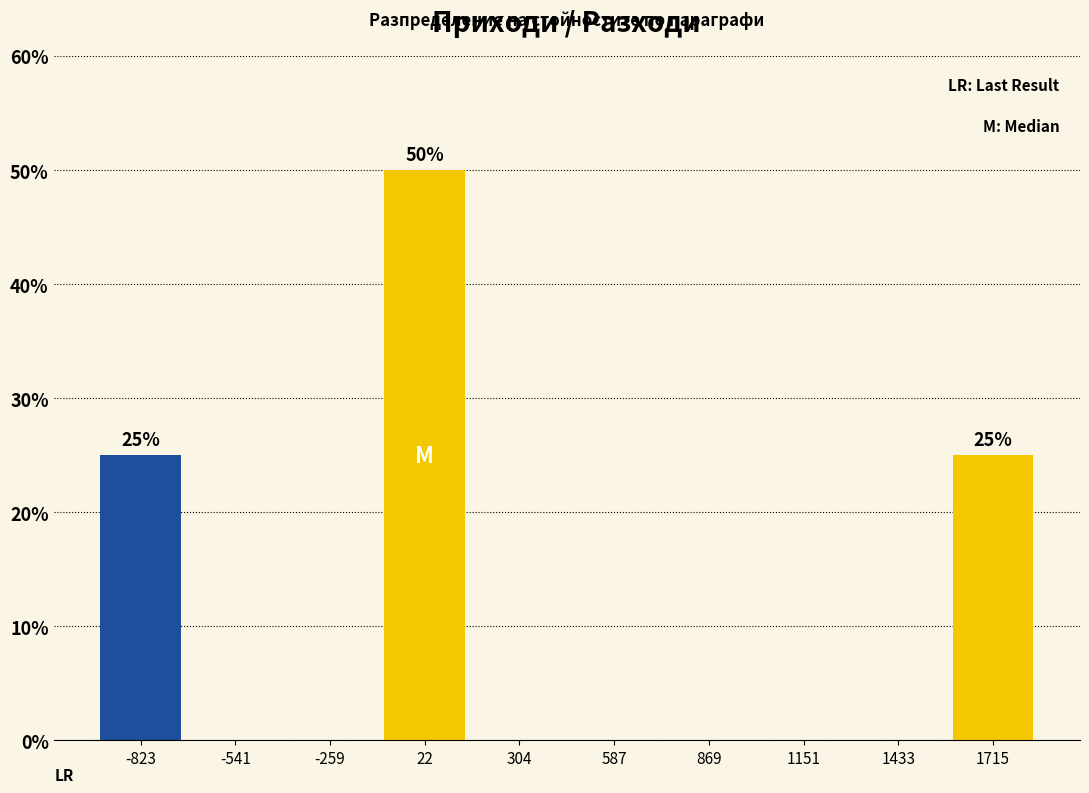

Over which range of the x-axis is the bar tallest?

-100 to 150